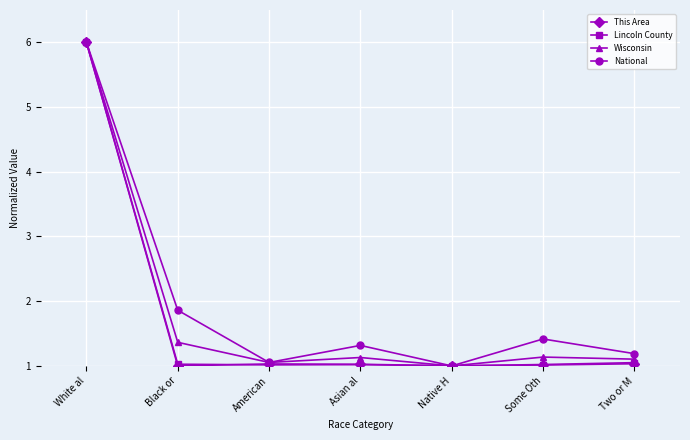

Which series ends up on top after the final intersection of Wisconsin and This Area?

Wisconsin